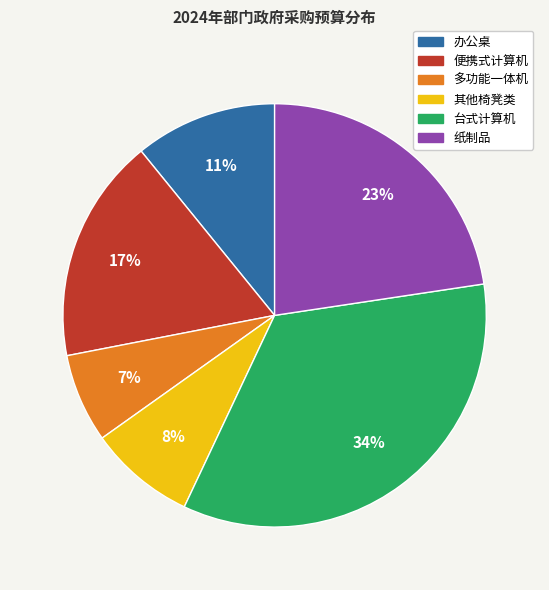

Which category has the smallest portion of the pie?

多功能一体机